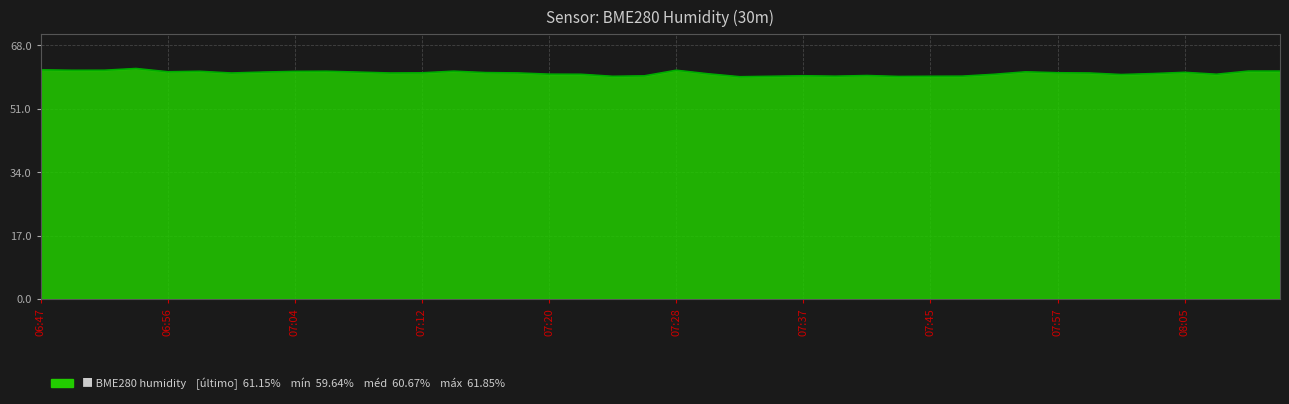

What is the difference between the maximum and minimum values?

2.2